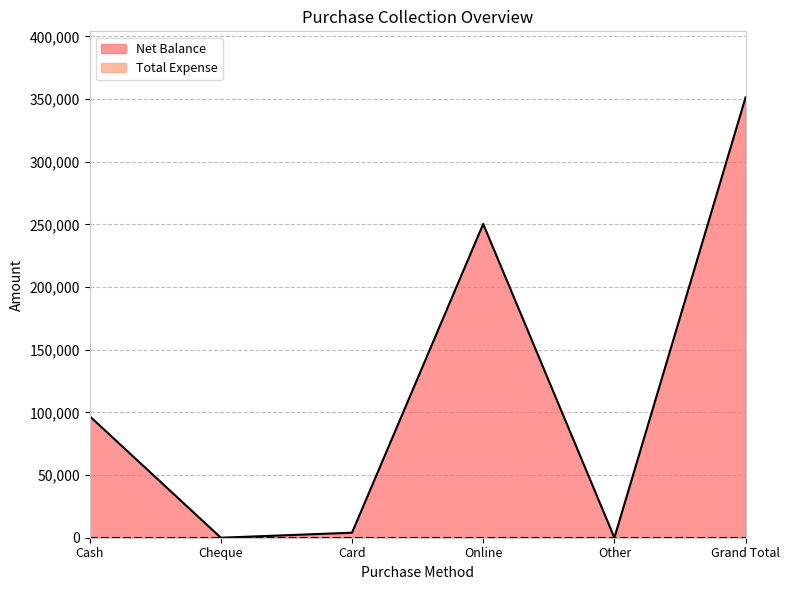

Where is the first local minimum?

Cheque